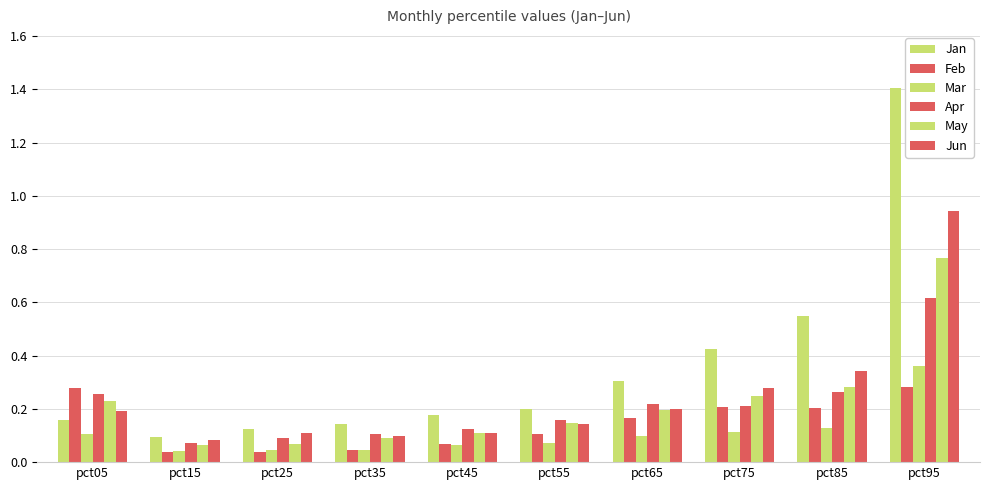

Which series has the largest total across all categories?

Jan